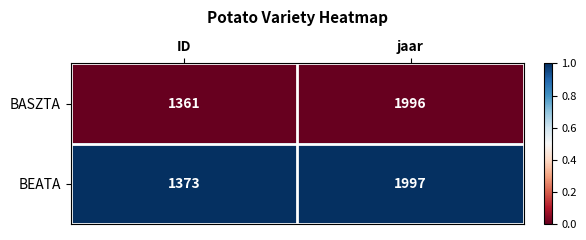

What is the total value across all series at ID?

2734